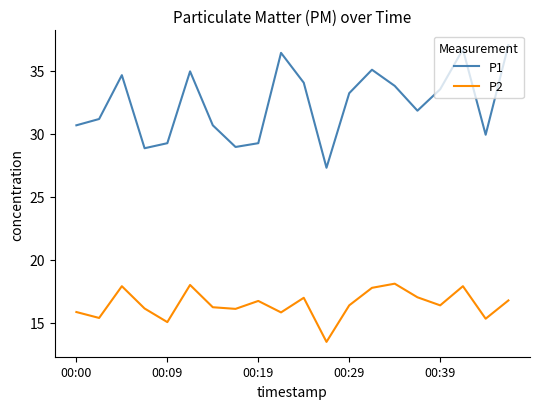

What is the maximum value for P1?

37.0